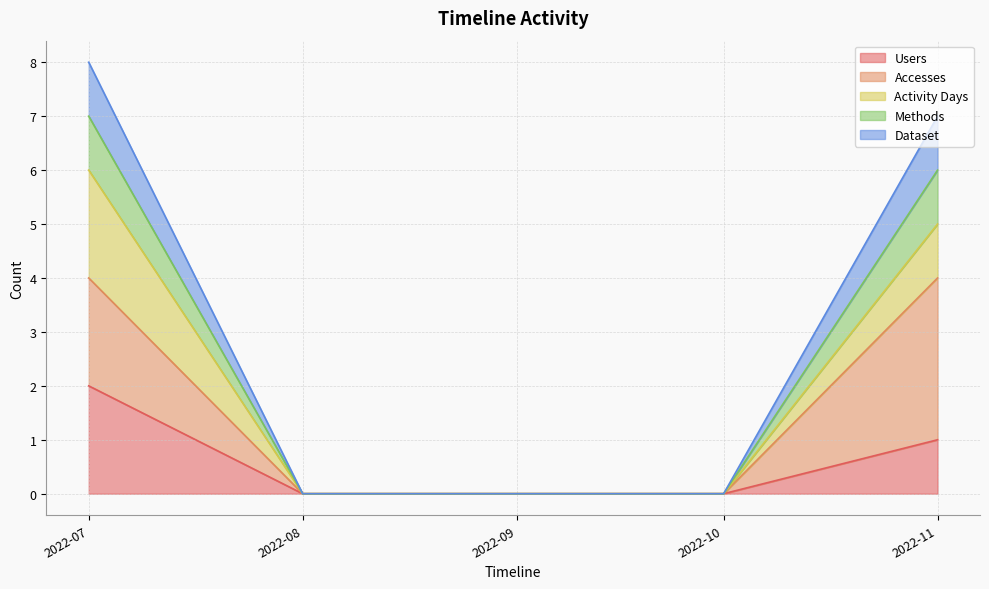

Which label corresponds to the largest value in the chart?

2022-07